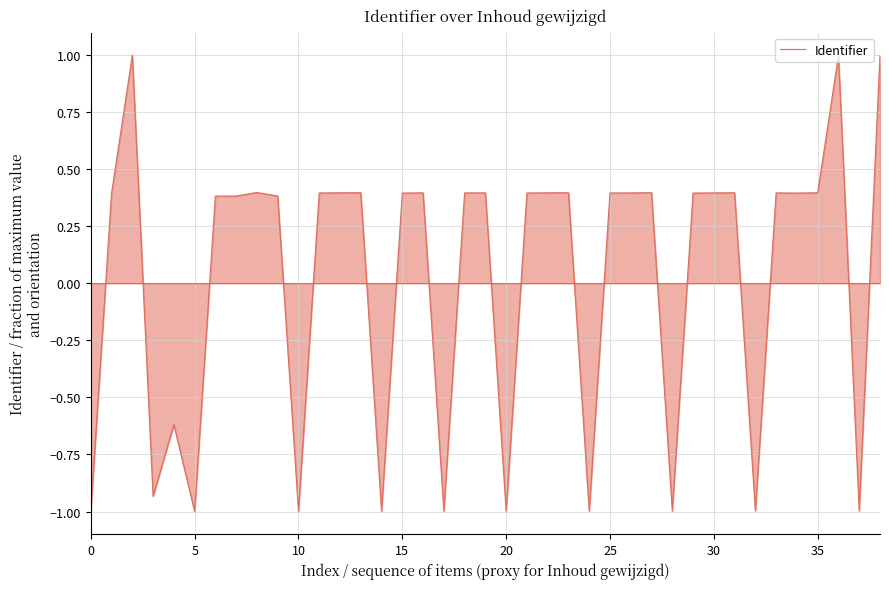

What is the maximum value shown in the chart?

1.0